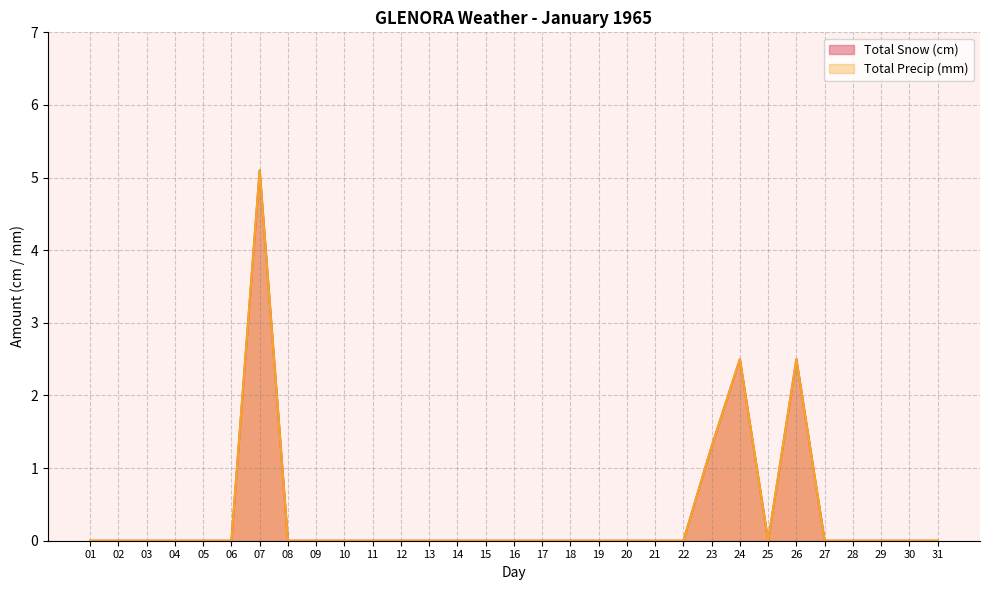

The value of Total Precip (mm) at 07 is 1.1. True or false?

False